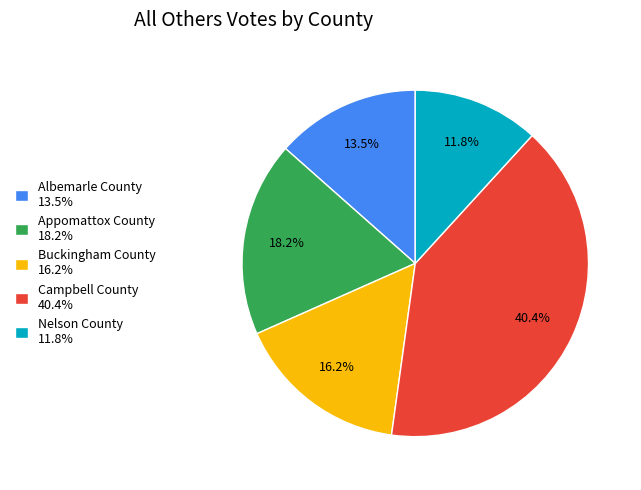

Is Campbell County 40.4% the majority of the pie?

No